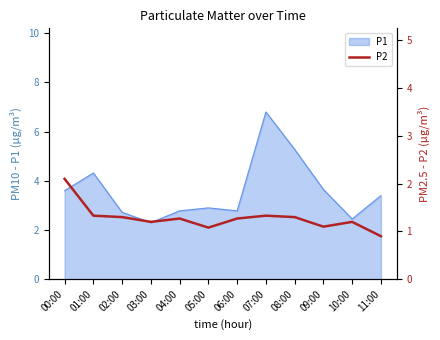

At which label does P1 reach its peak?

07:00